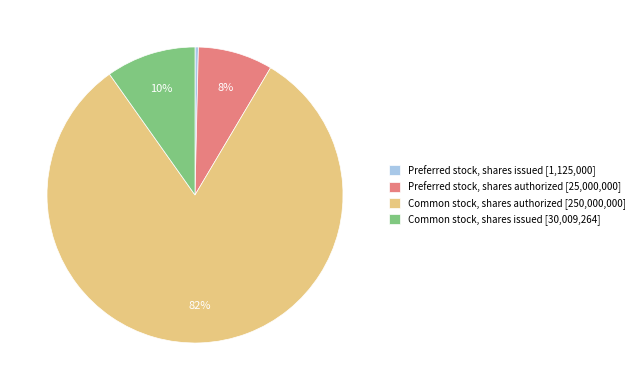

True or false: Common stock, shares issued accounts for 24% of the total.

False